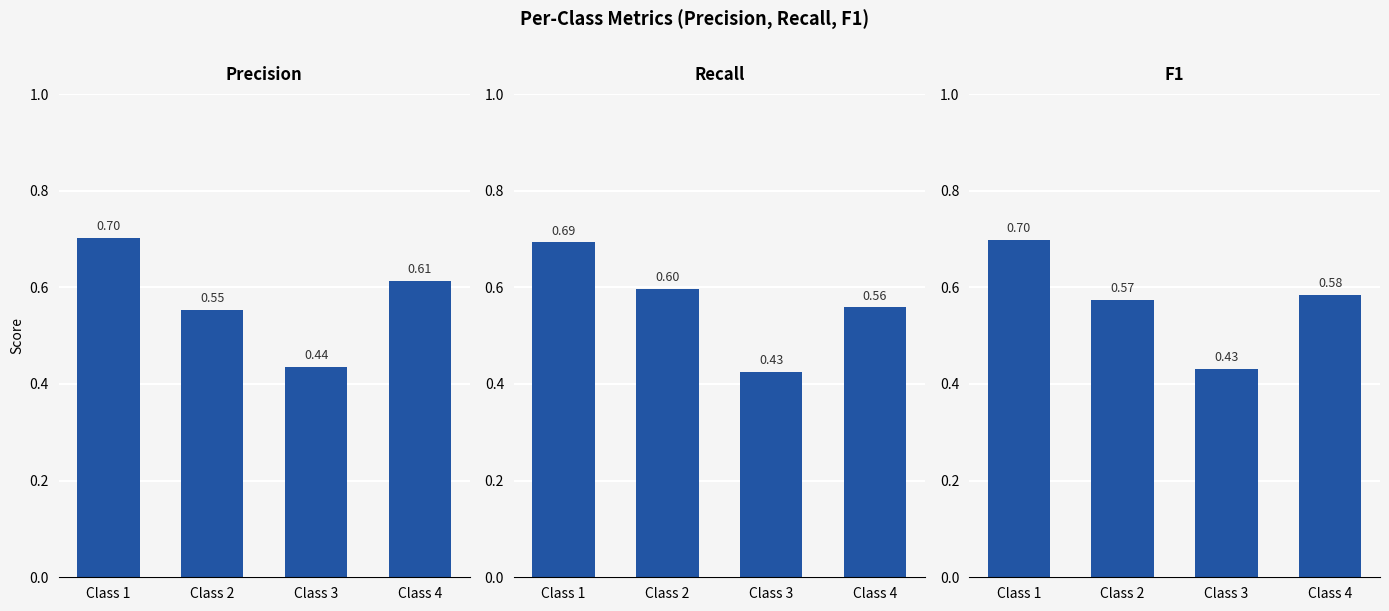

Which series has the largest total across all categories?

Precision